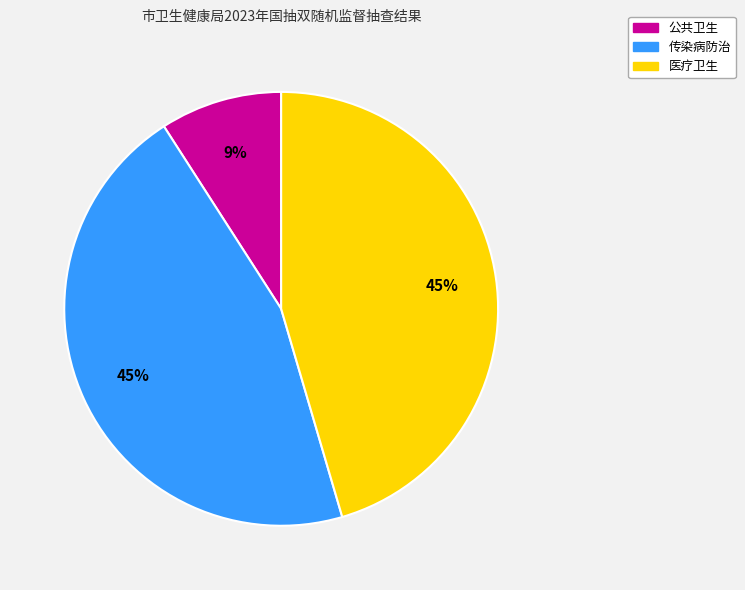

What is the ratio of the value at 医疗卫生 to the value at 公共卫生?

5.0